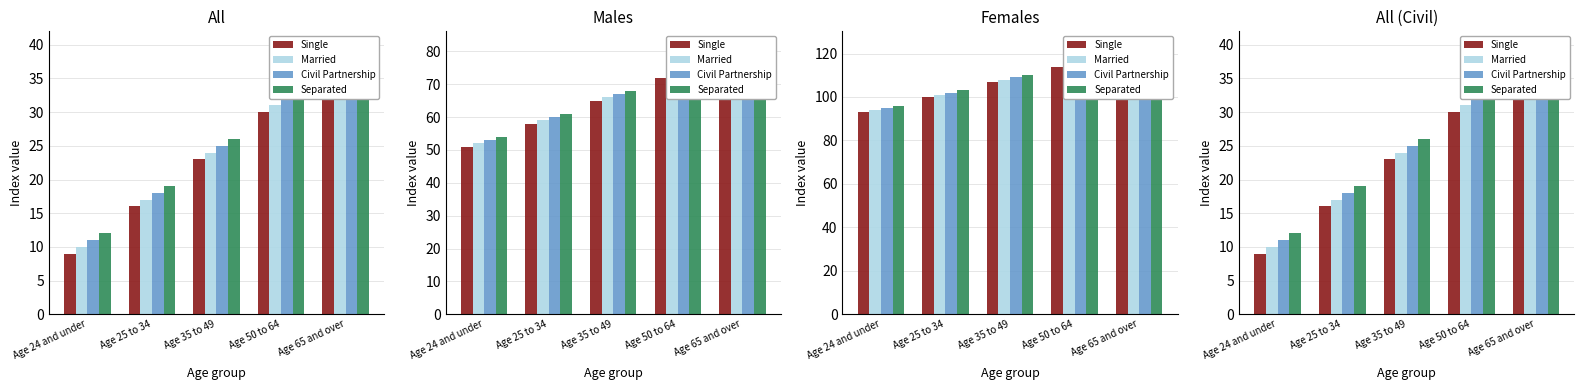

What is the difference between the highest and lowest values at Age 50 to 64?

3